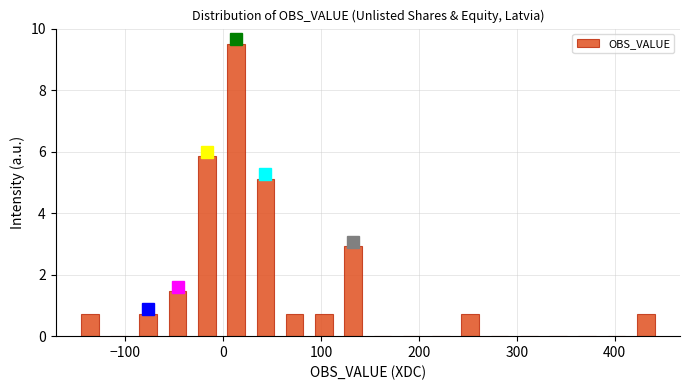

Read against the x-axis, roughly where is the centre of the tallest bar?

10